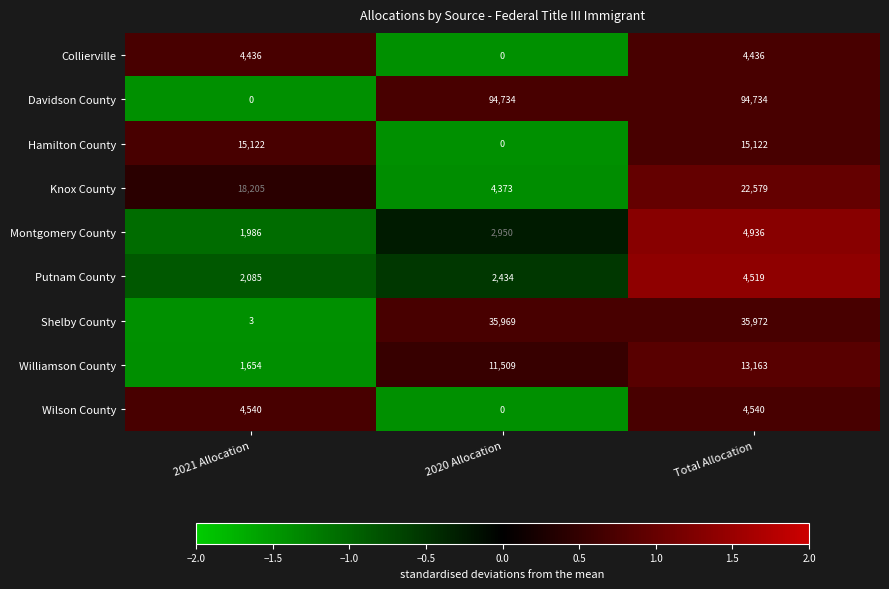

What is the total value across all series at 2021 Allocation?

48031